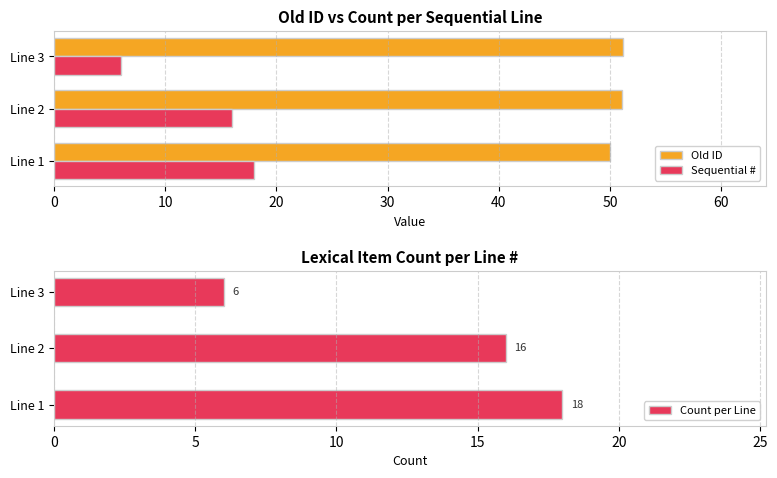

List the labels in order of Count per Line value, smallest first.

Line 3, Line 2, Line 1